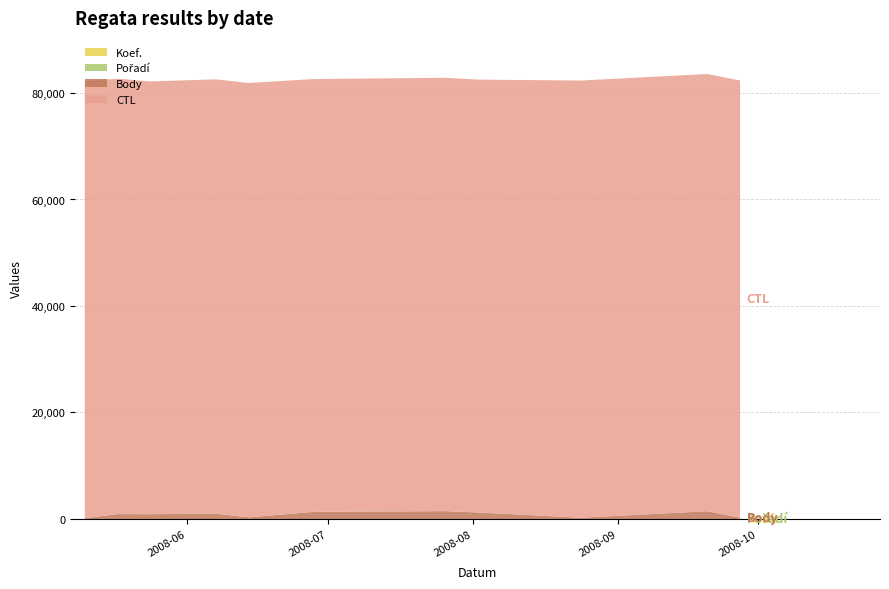

What is the label of the 6th point from the right?

2008-06-28